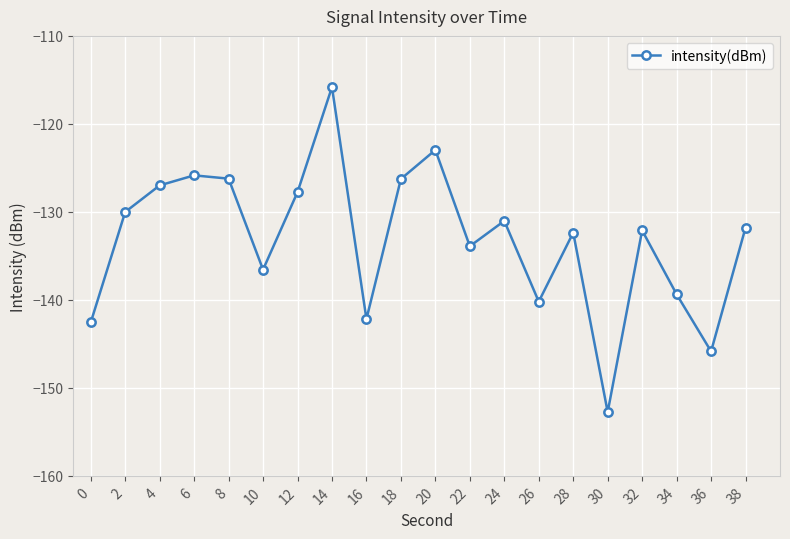

How many series are shown in this chart?

1